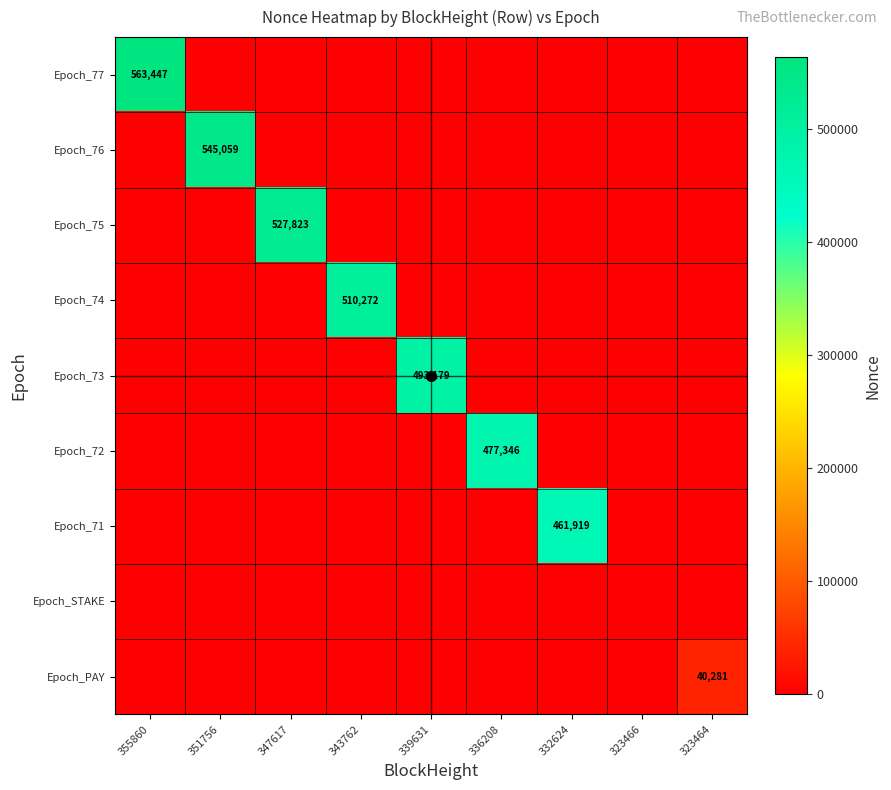

At how many categories does at least one series exceed 537401?

2